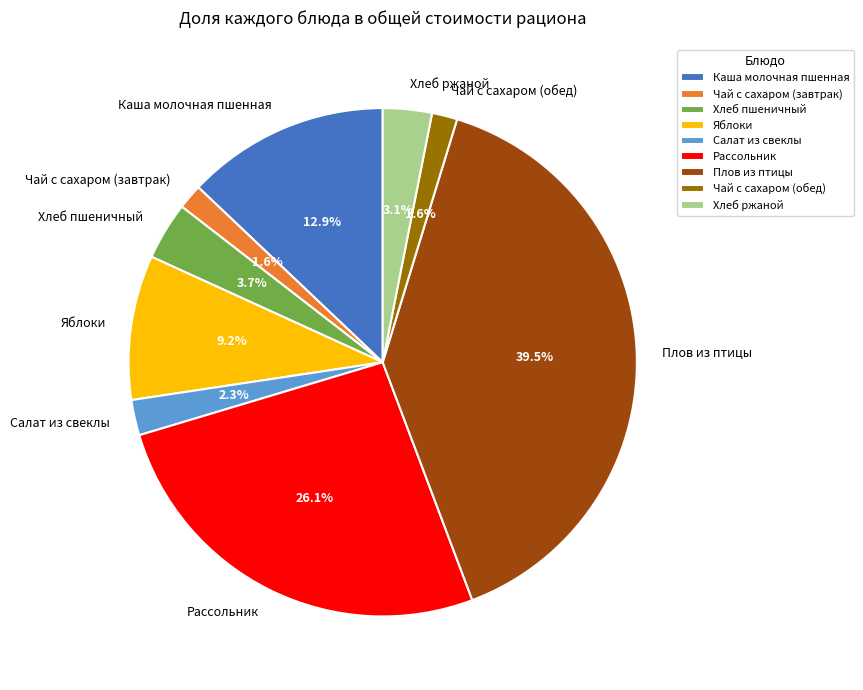

How many slices are in this pie chart?

9